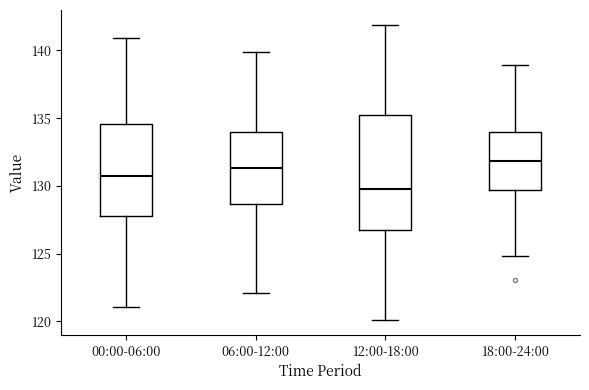

Reading left to right, transcribe this box plot: for each box, give where its median line is, the range the box spans, and where its two whiskers end, as read against the y-axis. The values are not printed on the chart, so give them approximately, as read against the axis.

00:00-06:00: median 130.5, box 128.0 to 134.5, whiskers 121.0 to 141.0
06:00-12:00: median 131.5, box 128.5 to 134.0, whiskers 122.0 to 140.0
12:00-18:00: median 129.5, box 127.0 to 135.0, whiskers 120.0 to 142.0
18:00-24:00: median 132.0, box 129.5 to 134.0, whiskers 125.0 to 139.0